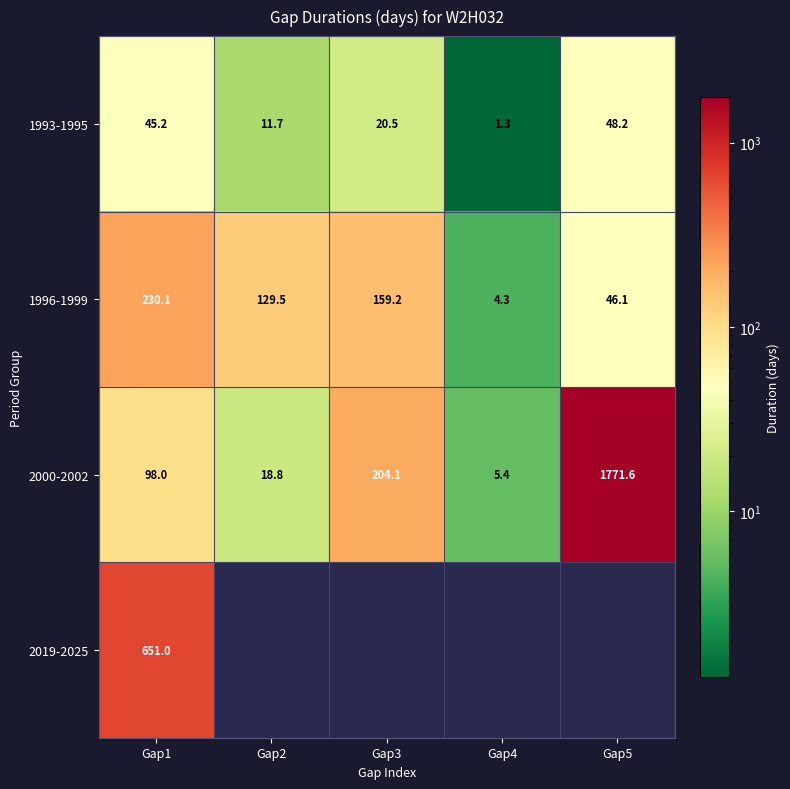

What is the difference between the maximum and minimum values in the 2000-2002 series?

1766.2